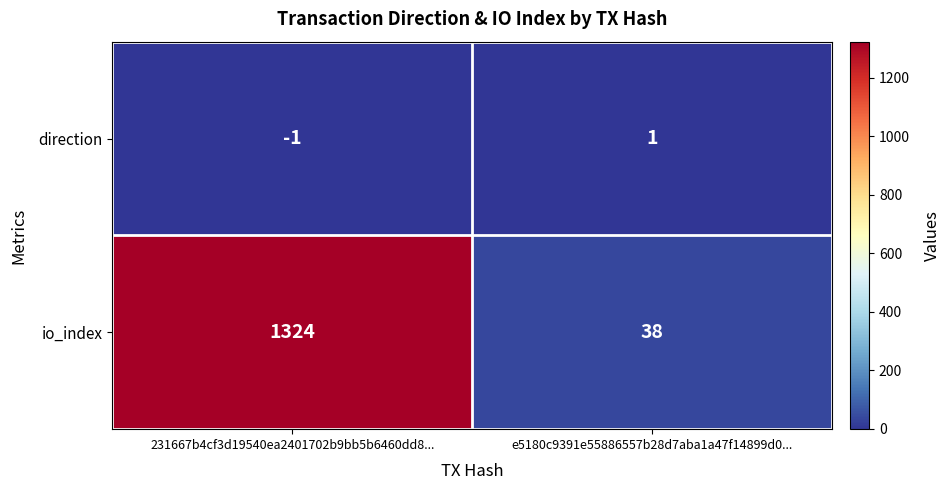

Reading right to left, what are all the values shown in this chart?

direction: e5180c9391e55886557b28d7aba1a47f14899d0...=1	231667b4cf3d19540ea2401702b9bb5b6460dd8...=-1
io_index: e5180c9391e55886557b28d7aba1a47f14899d0...=38	231667b4cf3d19540ea2401702b9bb5b6460dd8...=1324